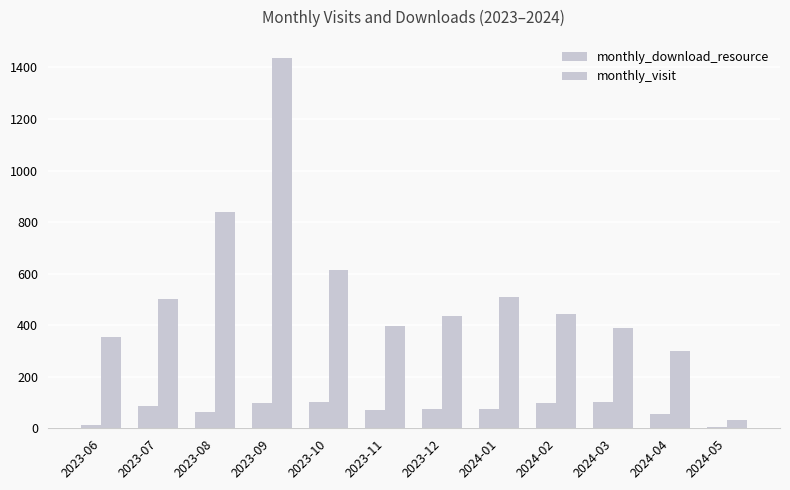

The value of monthly_visit at 2023-09 is 1435. True or false?

True